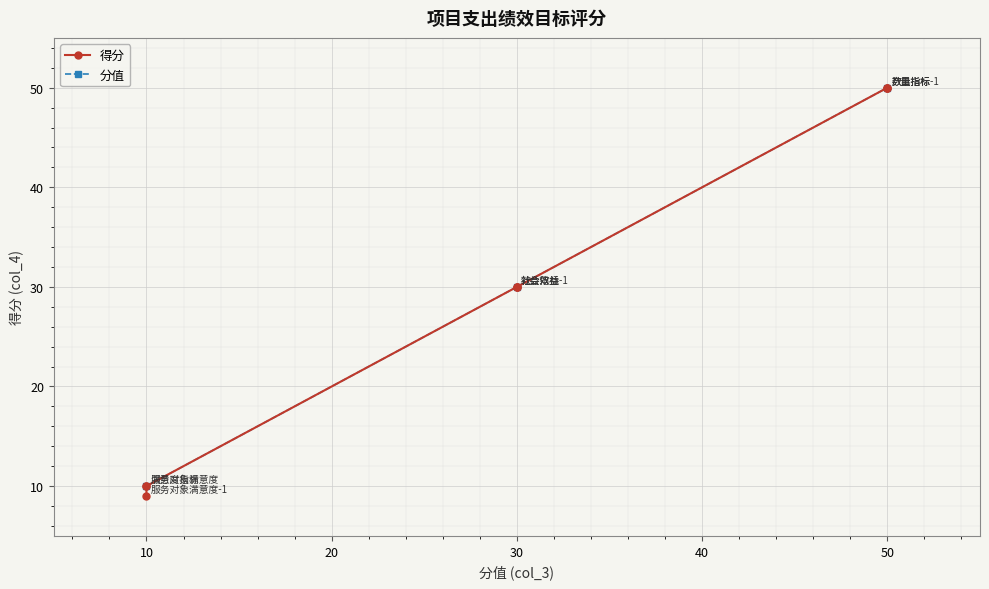

Between 30.0 and 10.0, which is larger?

30.0